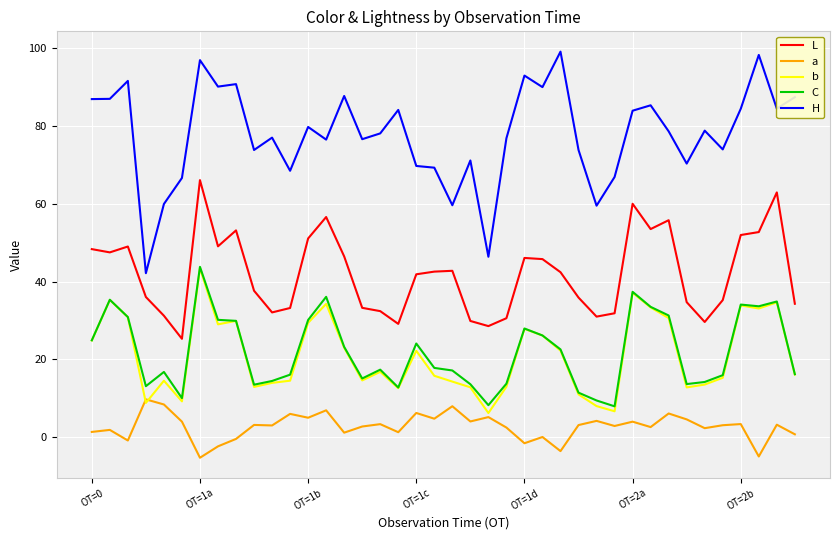

True or false: a and L intersect in this chart.

False